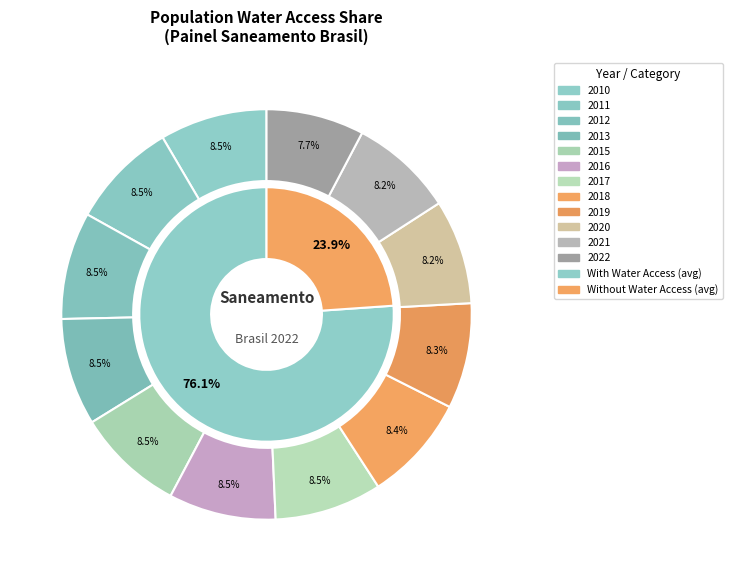

Combined, do 2020 and 2017 account for over 50%?

No